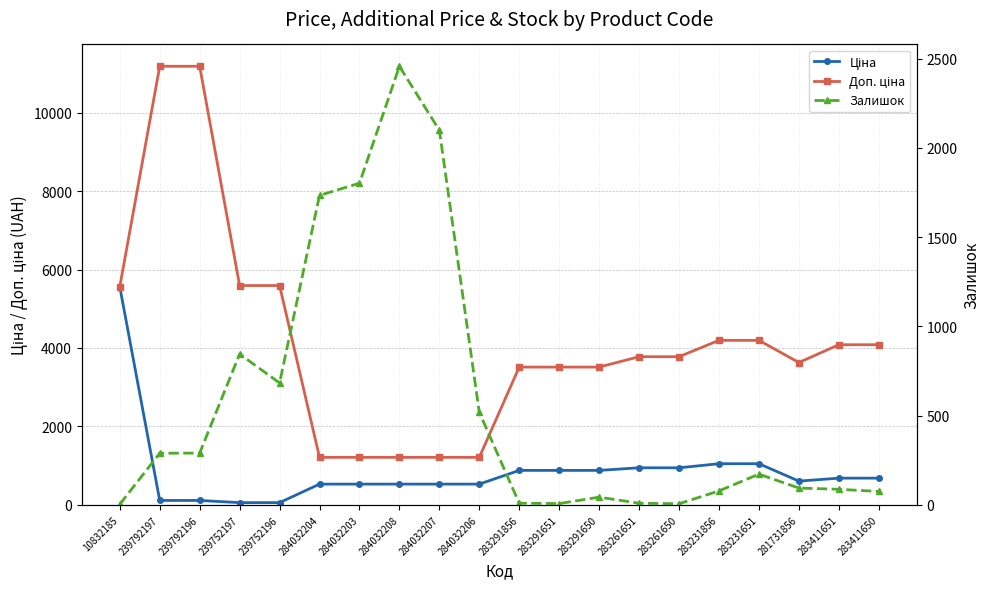

True or false: Ціна has more than 2 points higher than both neighbors.

False